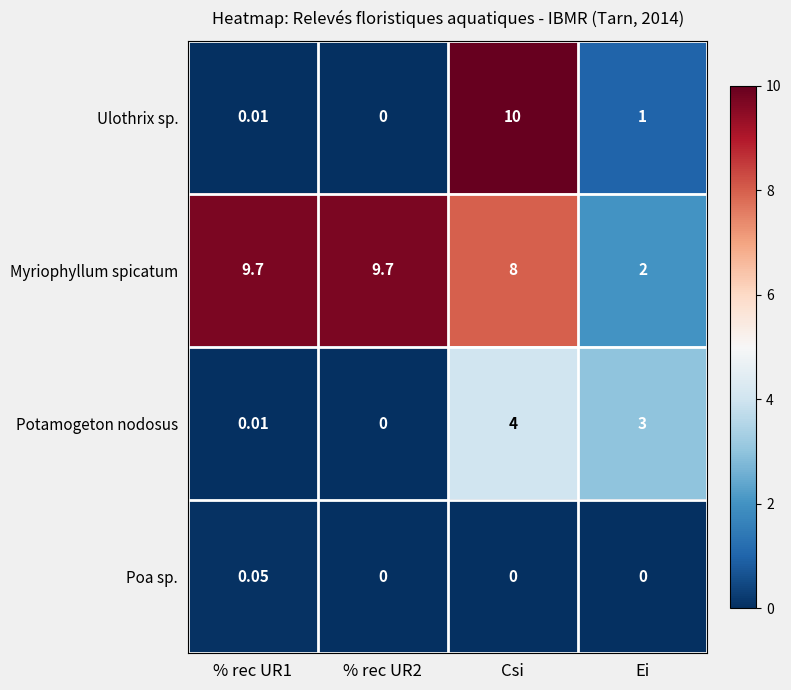

Which category has the highest value in the Ulothrix sp. series?

Csi